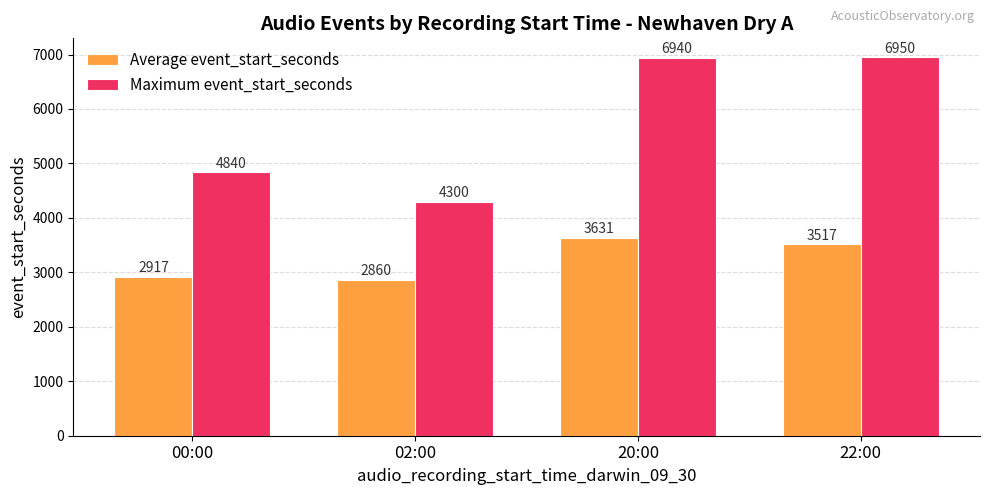

What is the value of the Maximum event_start_seconds bar at the 4th from the left?

6950.0